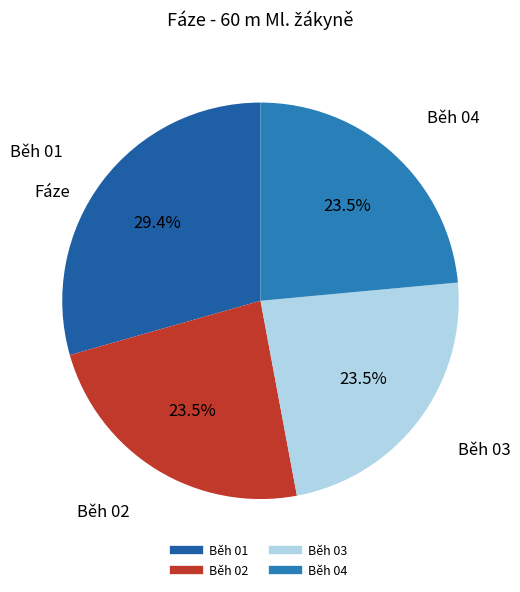

How many segments does this pie chart have?

4